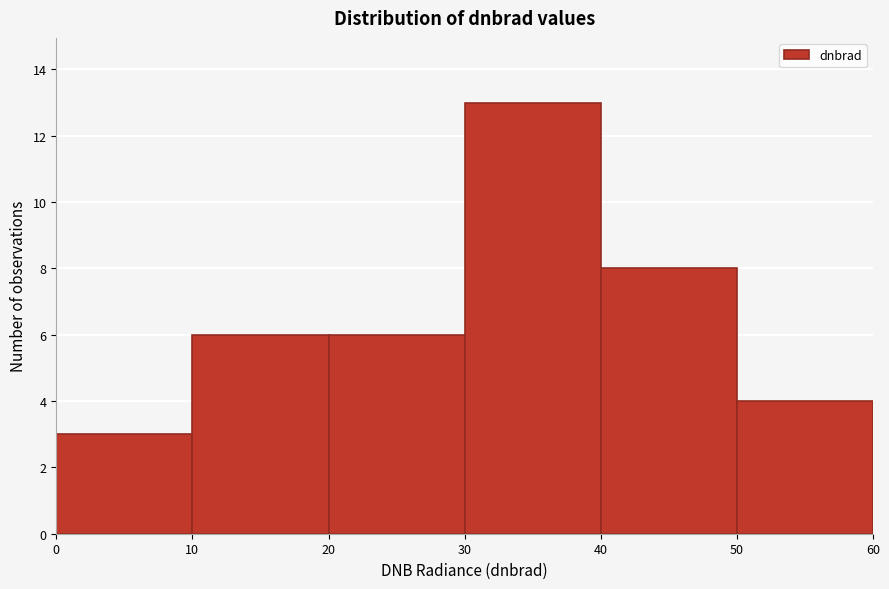

Which range on the x-axis has the tallest bar?

30 to 40